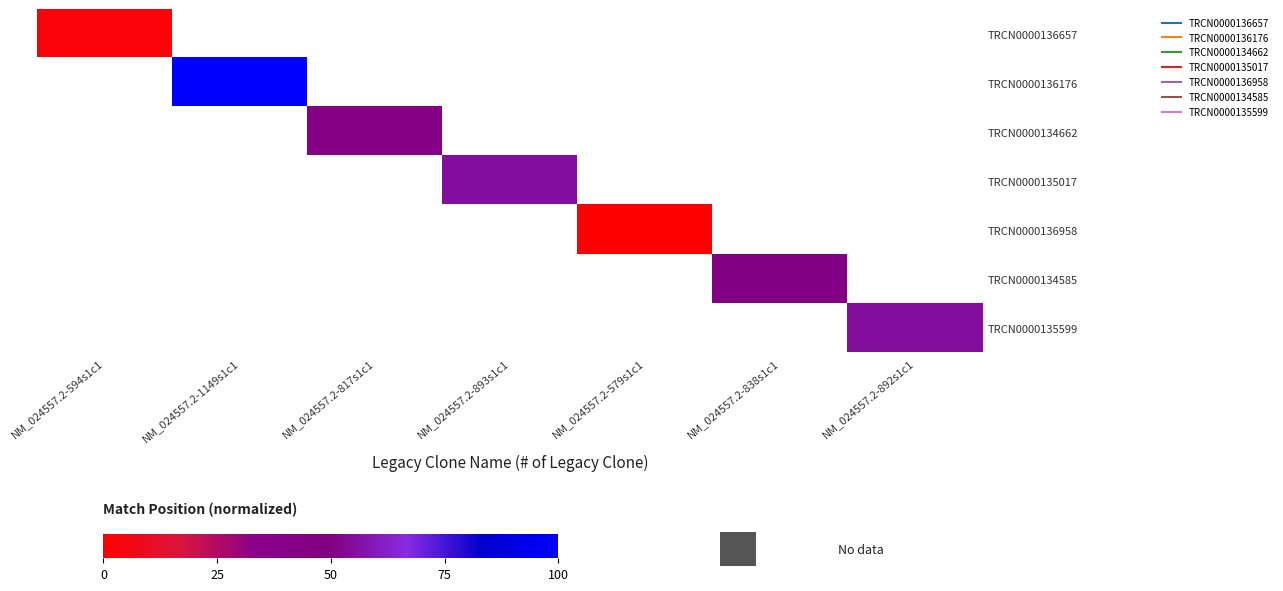

At how many categories does at least one series exceed 26?

5